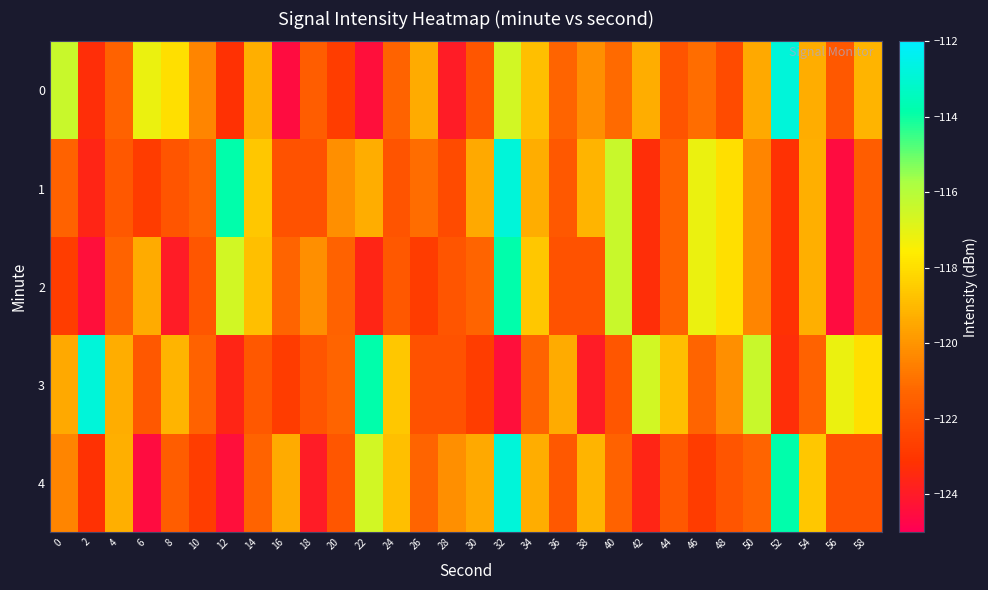

What is the spread (max minus min) of values at 2?

11.6